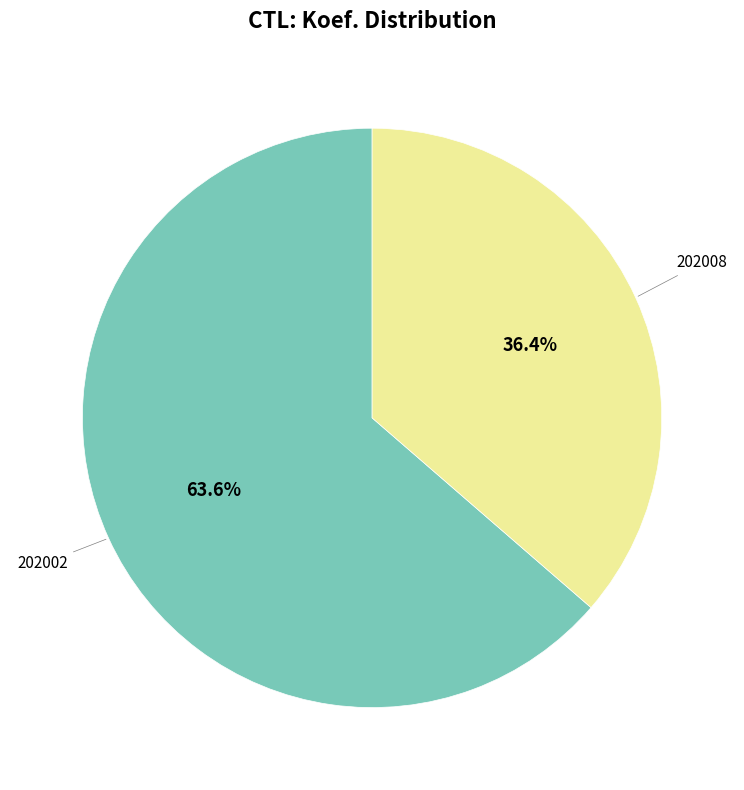

Is there any slice that represents more than half of the pie?

Yes